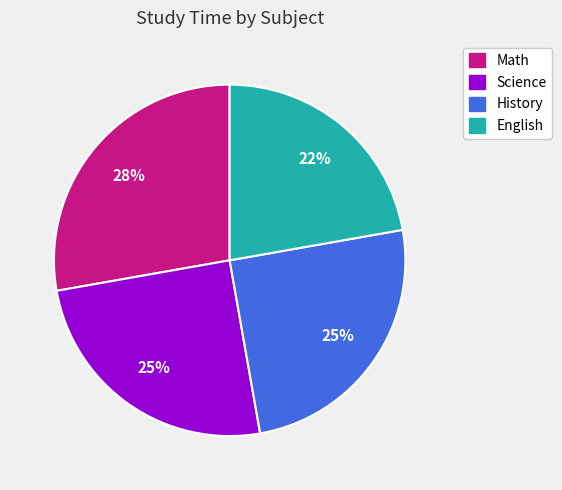

Which has a higher value, History or Math?

Math